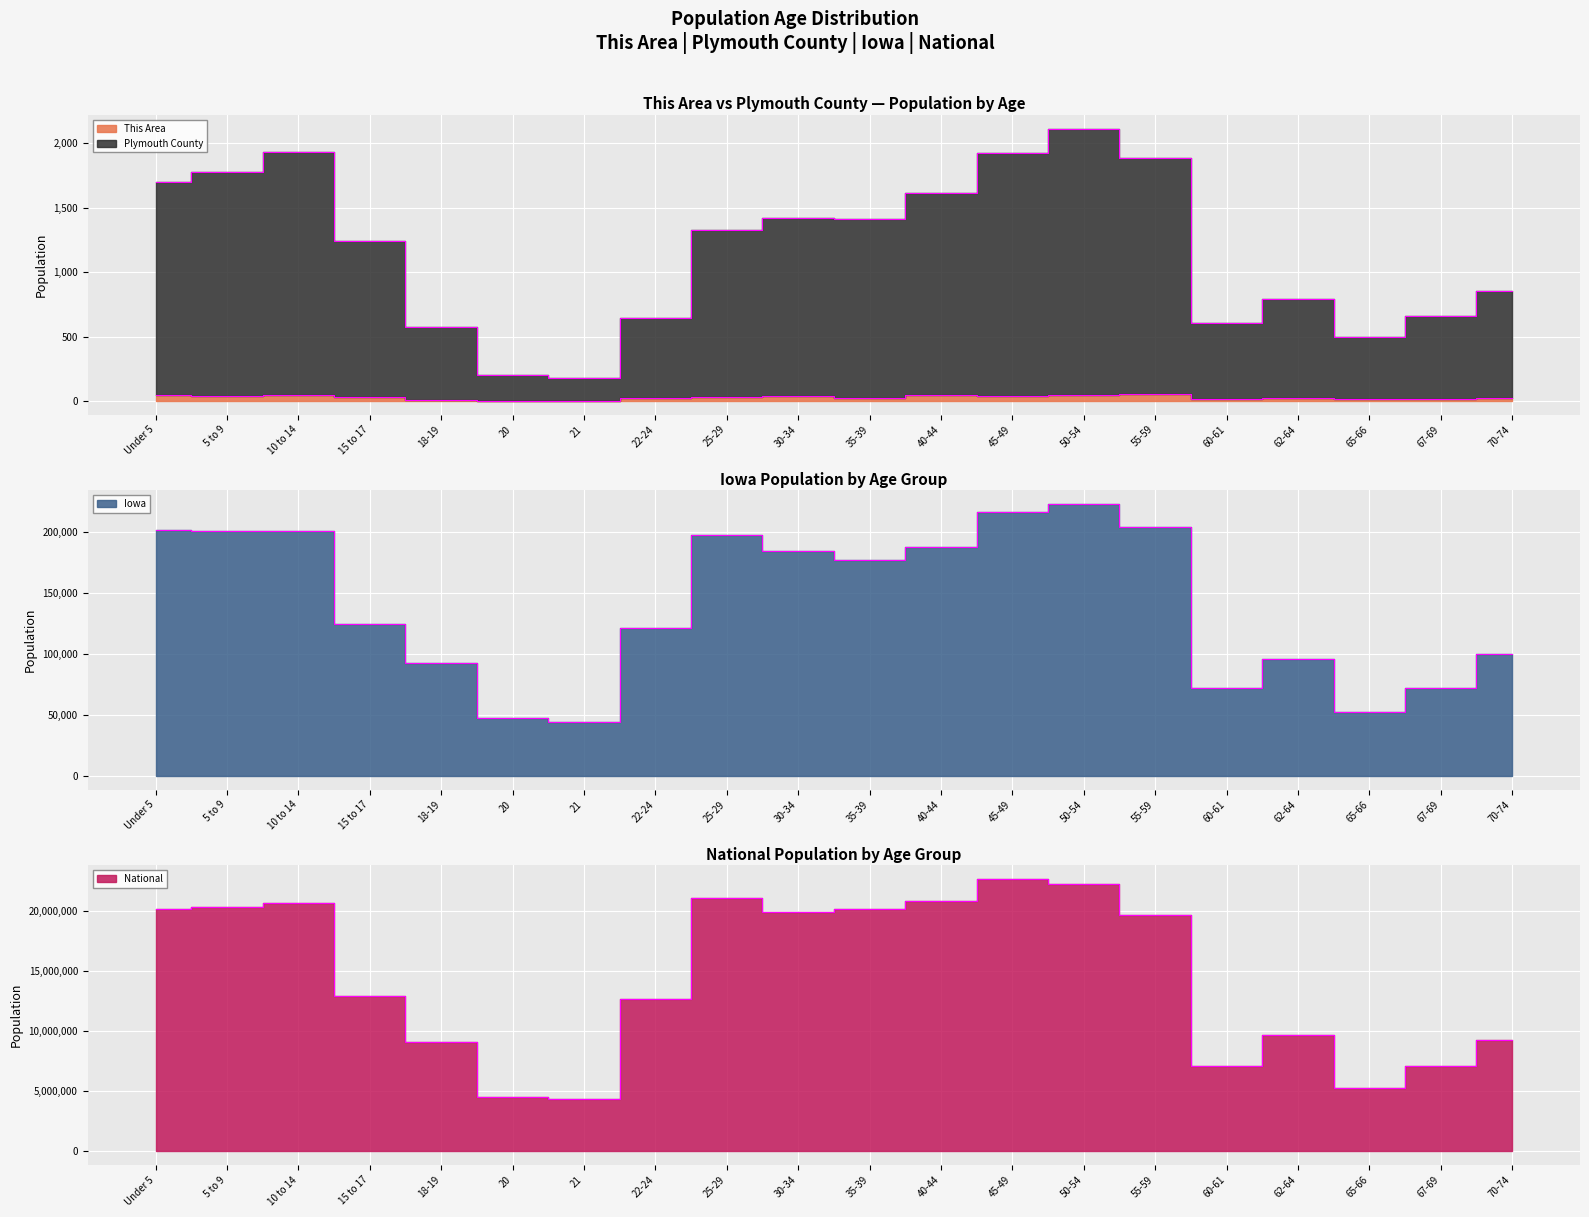

What is the label of the 4th point from the left?

15 to 17